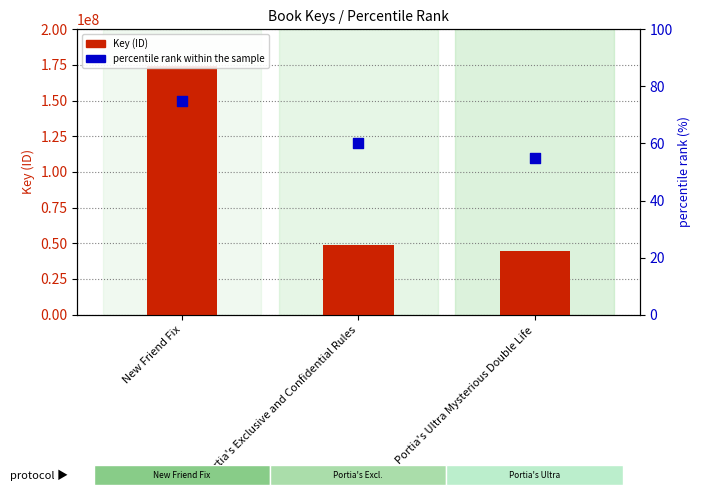

Which series reaches the minimum Y coordinate?

percentile rank within the sample